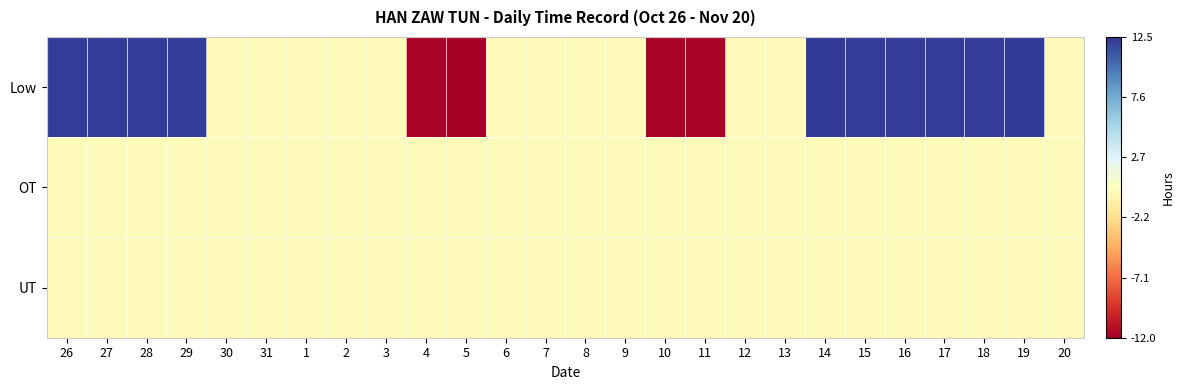

Between 17 and 11, which is larger?

17